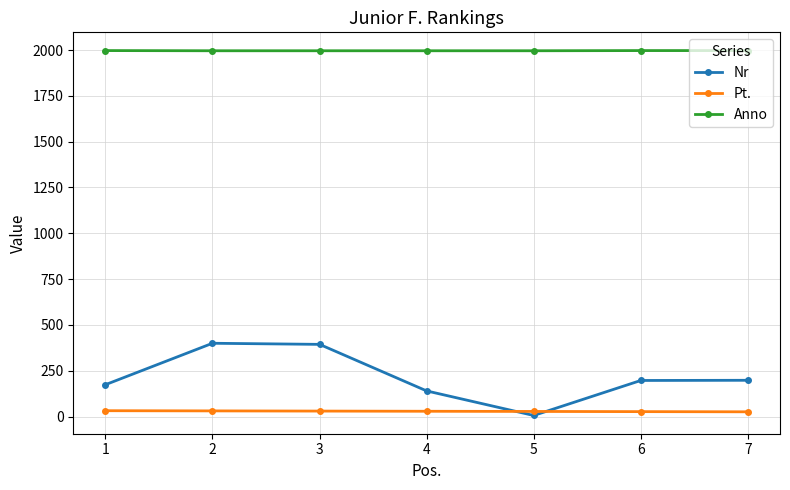

What is the difference between the maximum and minimum values in the Nr series?

394